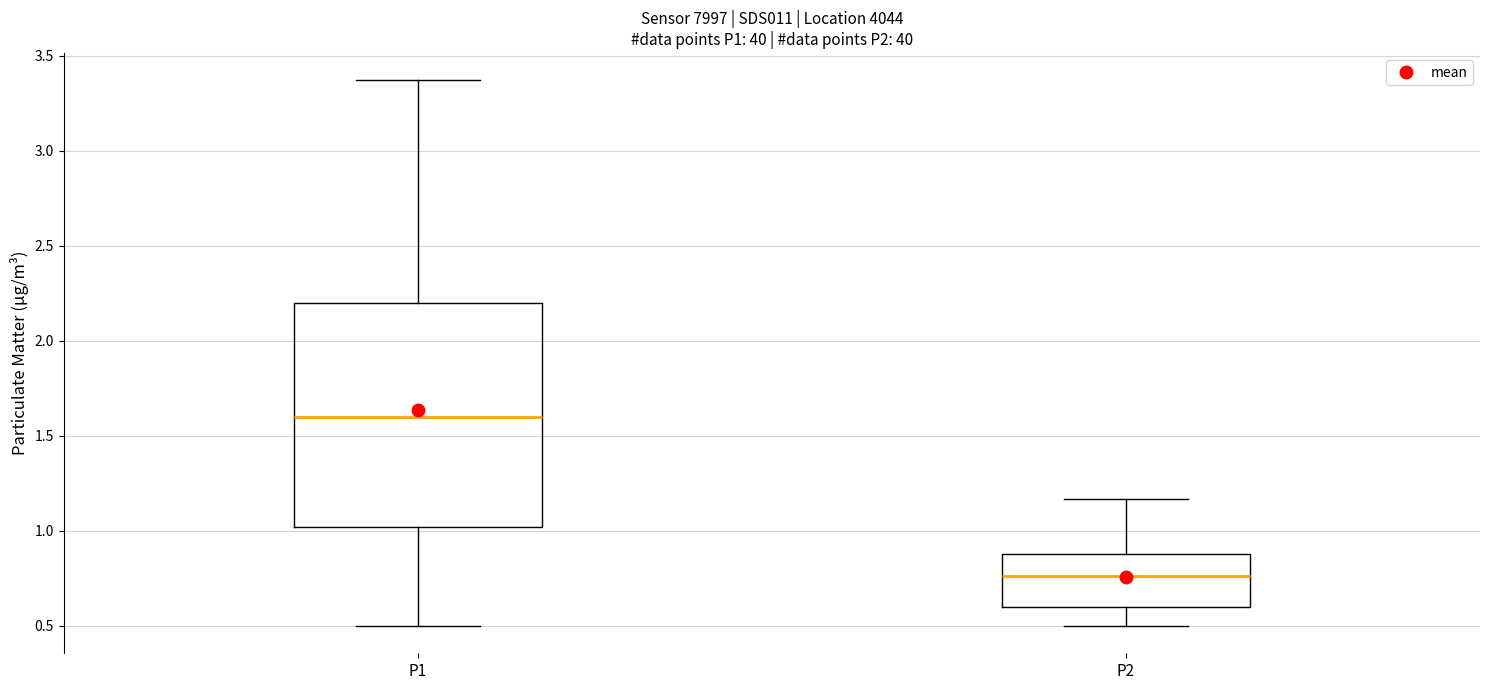

Which box's median line is the highest?

P1